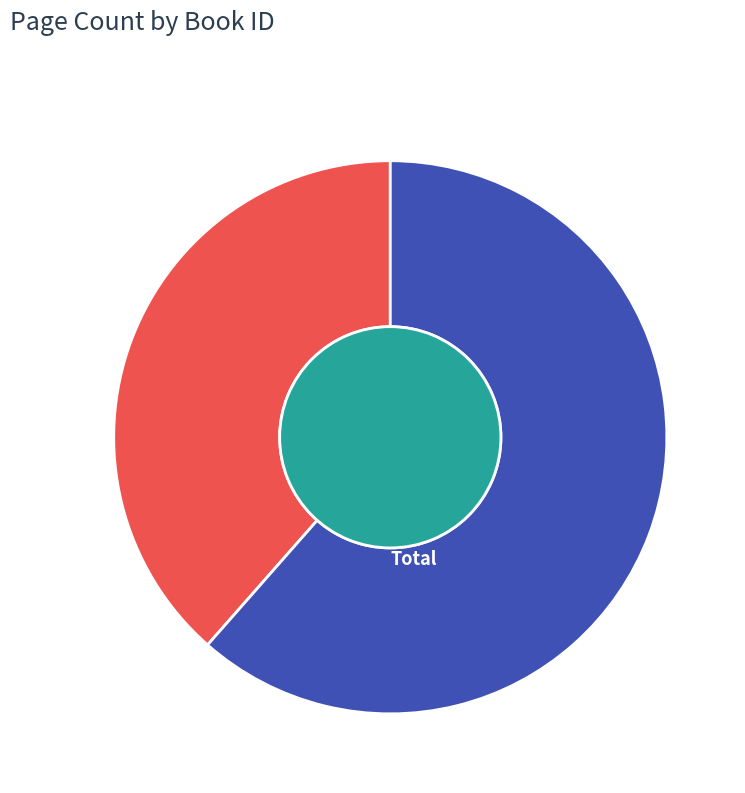

How many slices are in this pie chart?

2